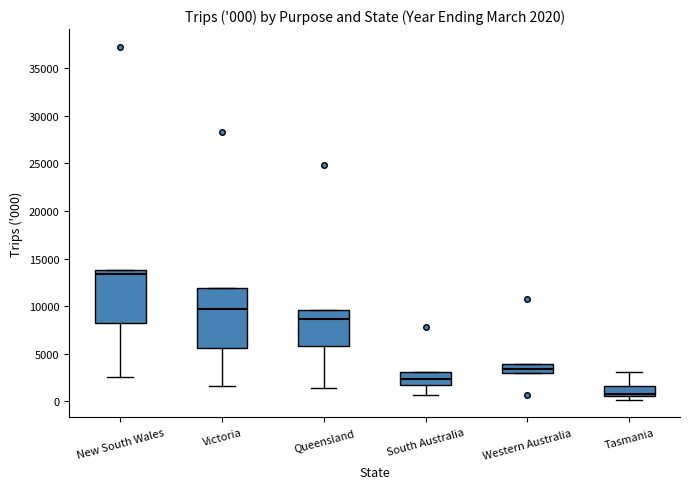

Which box is the tallest, from its lower edge to its upper edge?

Victoria